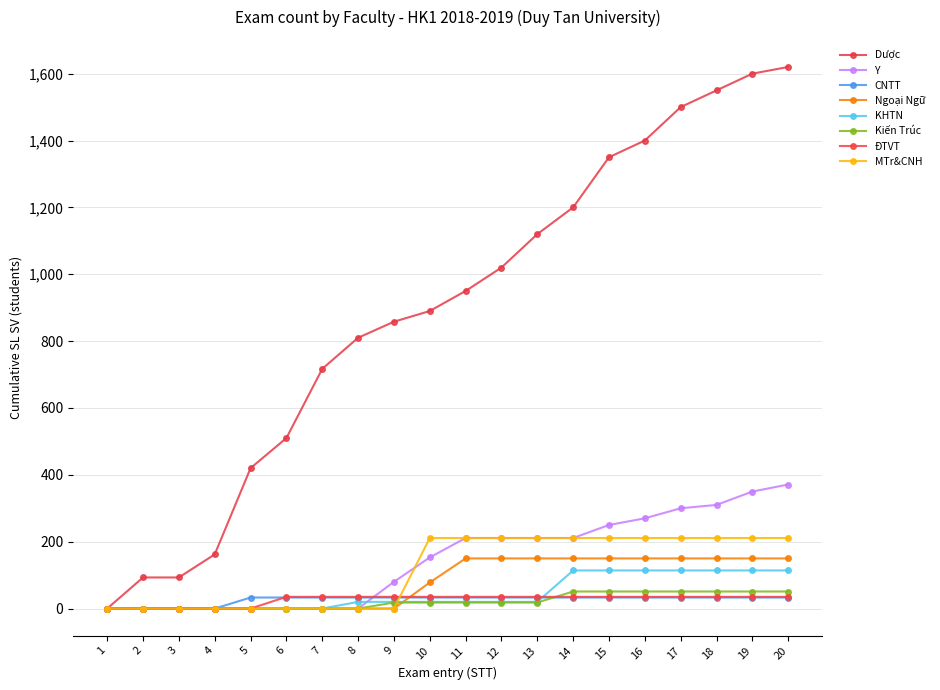

What are all the series names shown in the legend?

Dược, Y, CNTT, Ngoại Ngữ, KHTN, Kiến Trúc, ĐTVT, MTr&CNH